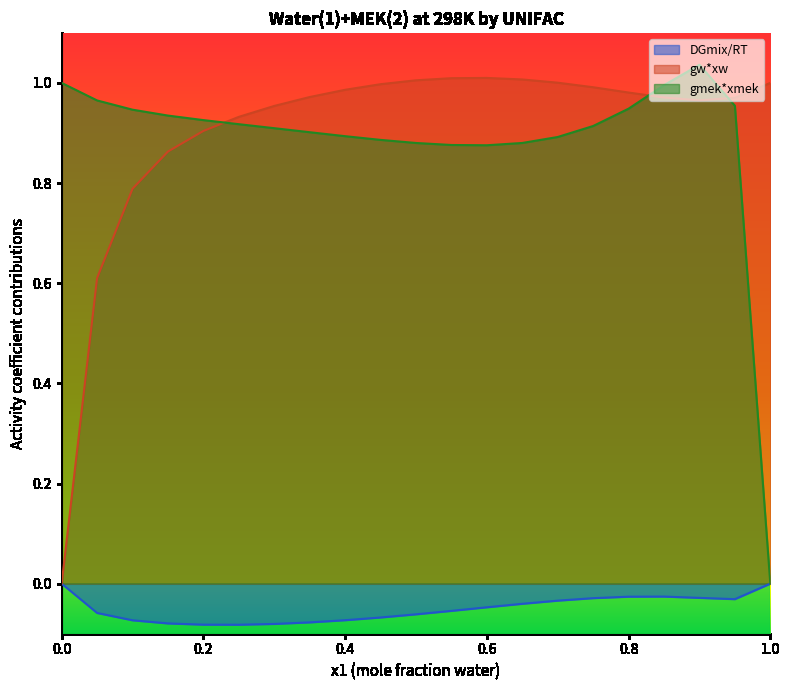

Rank the categories by gw*xw value from lowest to highest.

0.0, 0.05, 0.1, 0.15, 0.2, 0.25, 0.3, 0.9, 0.95, 0.85, 0.35, 0.8, 0.4, 0.75, 0.45, 1.0, 0.7, 0.5, 0.65, 0.55, 0.6